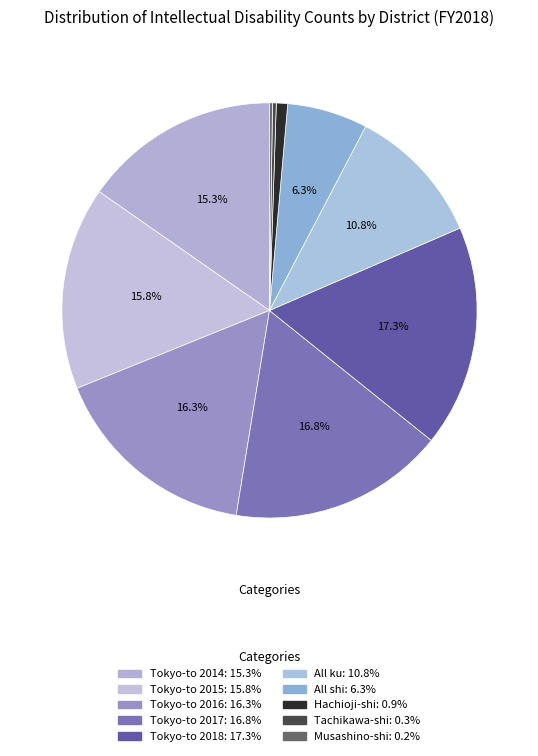

What is the total percentage of All ku and Tokyo-to 2015?

26.6%